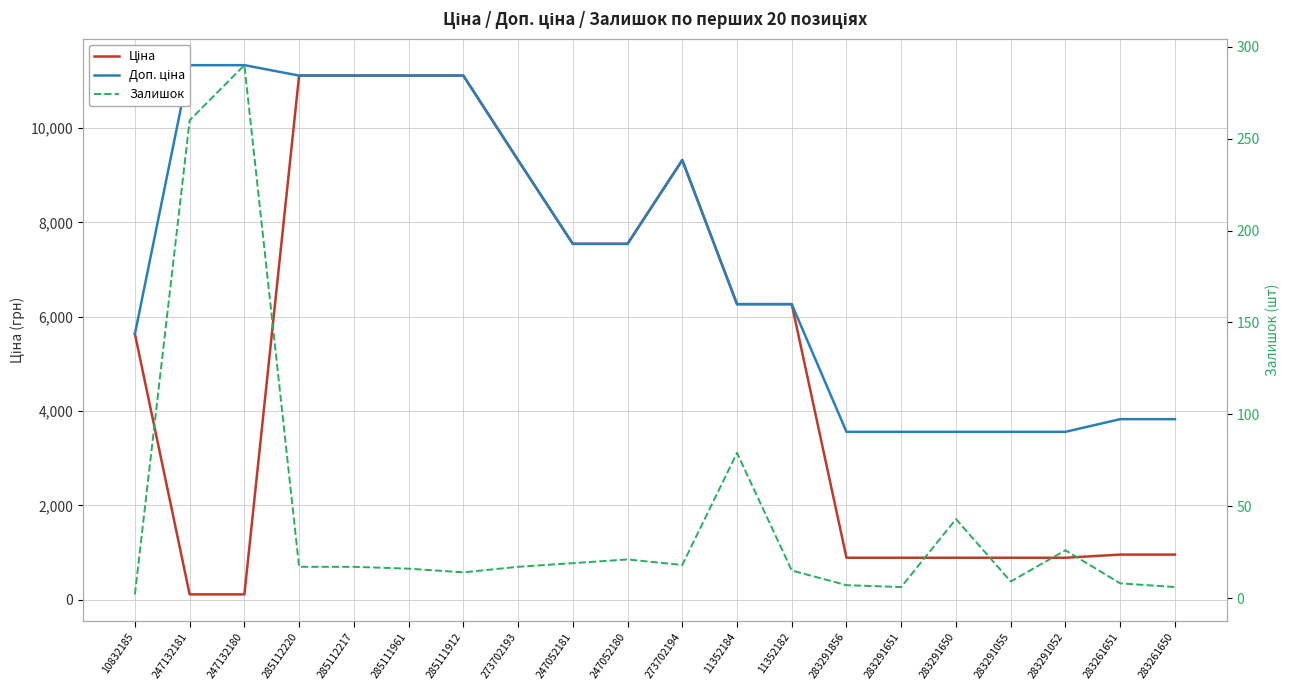

What is the label of the 18th point from the right?

247132180